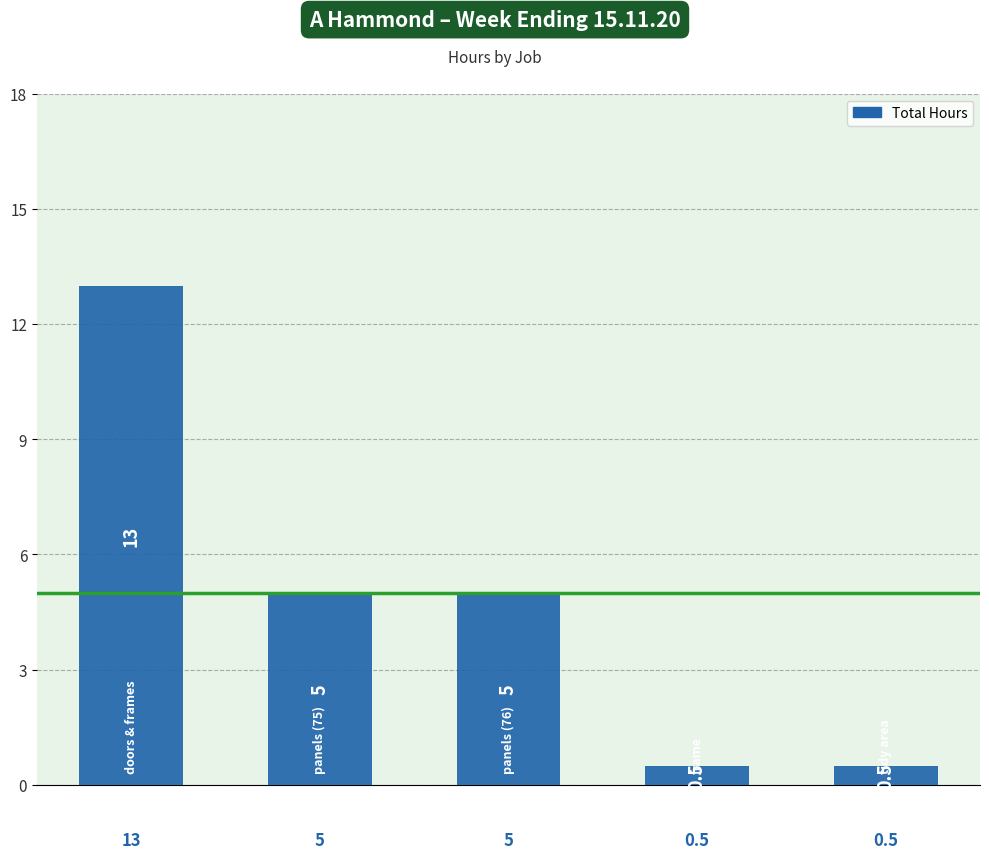

What is the maximum value shown in the chart?

13.0